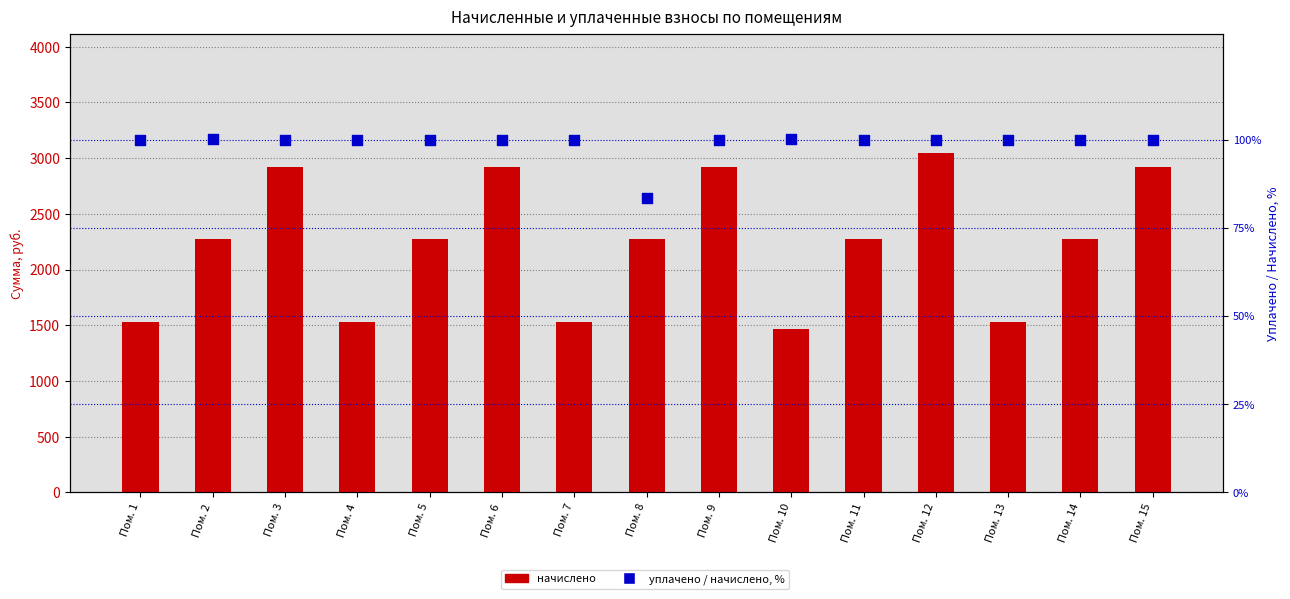

Which series contains the highest Y value?

начислено